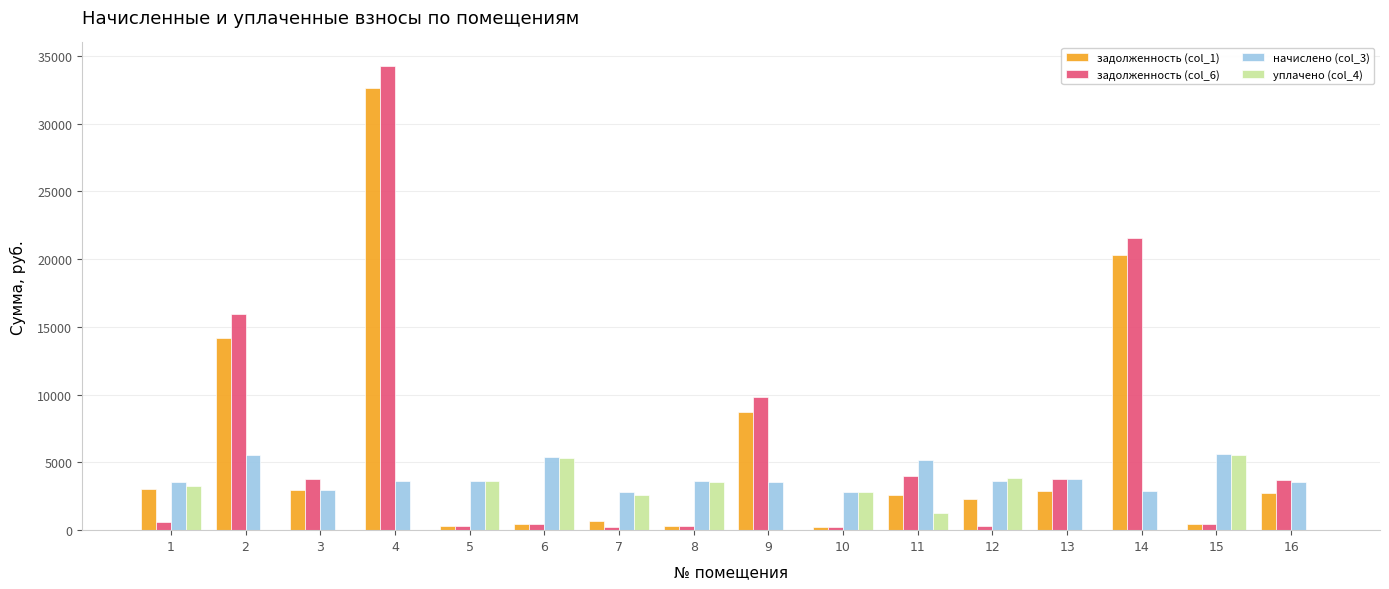

The value of задолженность (col_6) at 13 is 3807.4. True or false?

True